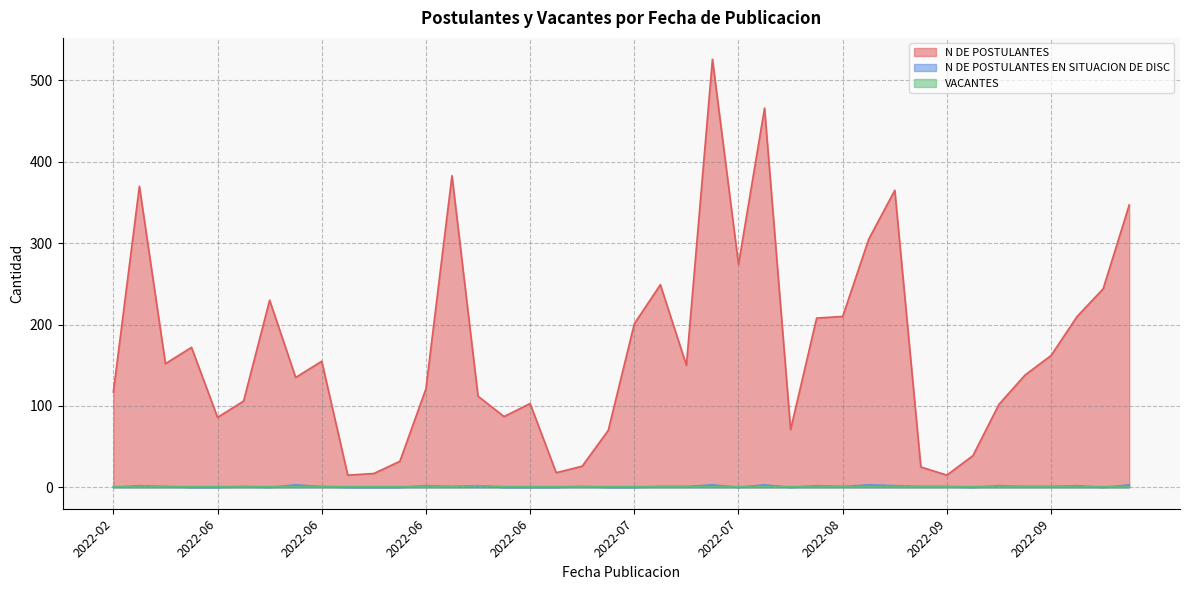

Reading right to left, transcribe all the data shown in this chart.

N DE POSTULANTES: 347	244	210	162	138	102	39	15	25	365	305	210	208	71	466	274	526	150	249	201	70	26	18	103	87	112	383	121	32	17	15	155	135	230	106	86	172	152	370	117
N DE POSTULANTES EN SITUACION DE DISC: 3	0	2	1	1	2	0	1	1	2	3	1	2	0	3	0	3	1	1	0	0	1	0	0	0	2	1	2	0	0	0	1	3	0	1	0	0	1	2	0
VACANTES: 1	1	1	1	1	1	1	1	1	1	1	1	1	1	1	1	1	1	1	1	1	1	1	1	1	2	1	1	1	1	1	1	1	1	1	1	1	1	1	1